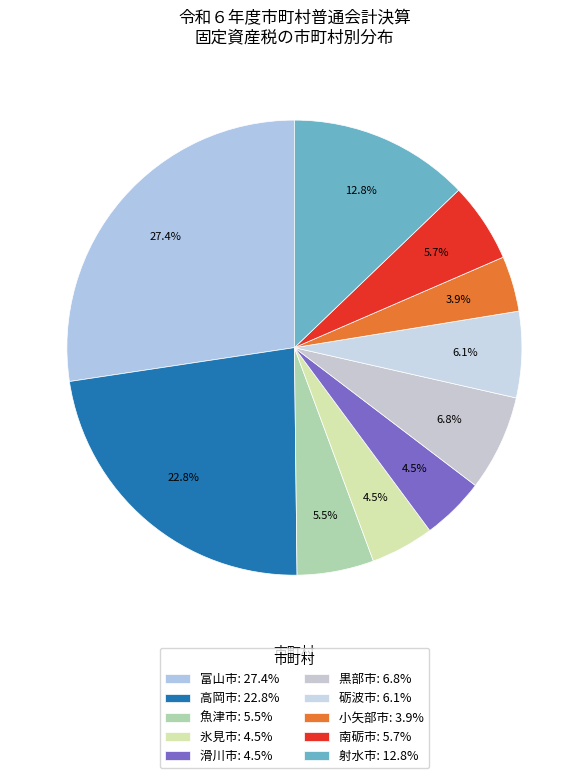

What is the largest slice in the pie chart?

富山市